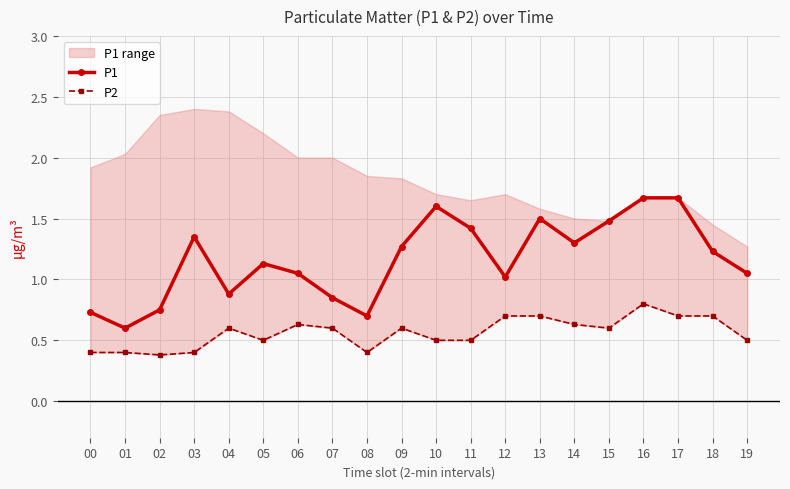

Reading left to right, what are all the values shown in this chart?

P1: 00=0.7	01=0.6	02=0.8	03=1.4	04=0.9	05=1.1	06=1.1	07=0.8	08=0.7	09=1.3	10=1.6	11=1.4	12=1.0	13=1.5	14=1.3	15=1.5	16=1.7	17=1.7	18=1.2	19=1.1
P2: 00=0.4	01=0.4	02=0.4	03=0.4	04=0.6	05=0.5	06=0.6	07=0.6	08=0.4	09=0.6	10=0.5	11=0.5	12=0.7	13=0.7	14=0.6	15=0.6	16=0.8	17=0.7	18=0.7	19=0.5